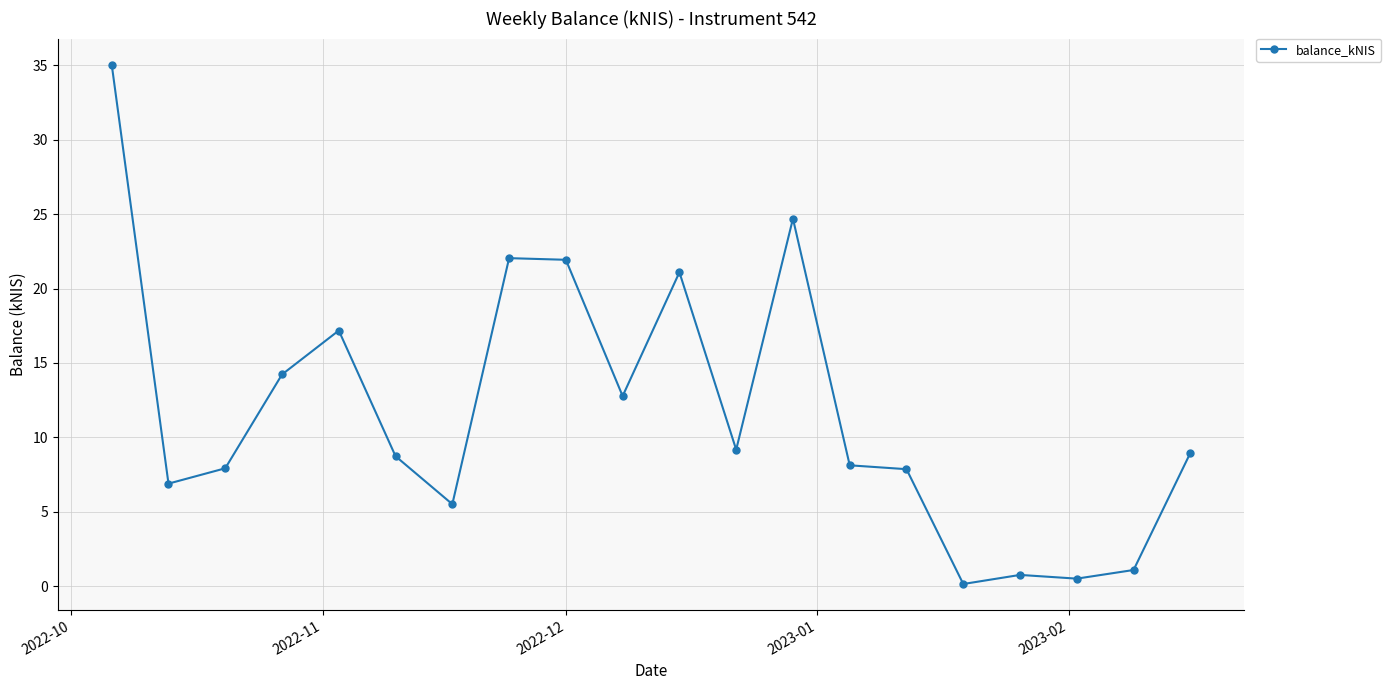

How many data points does each series have?

20